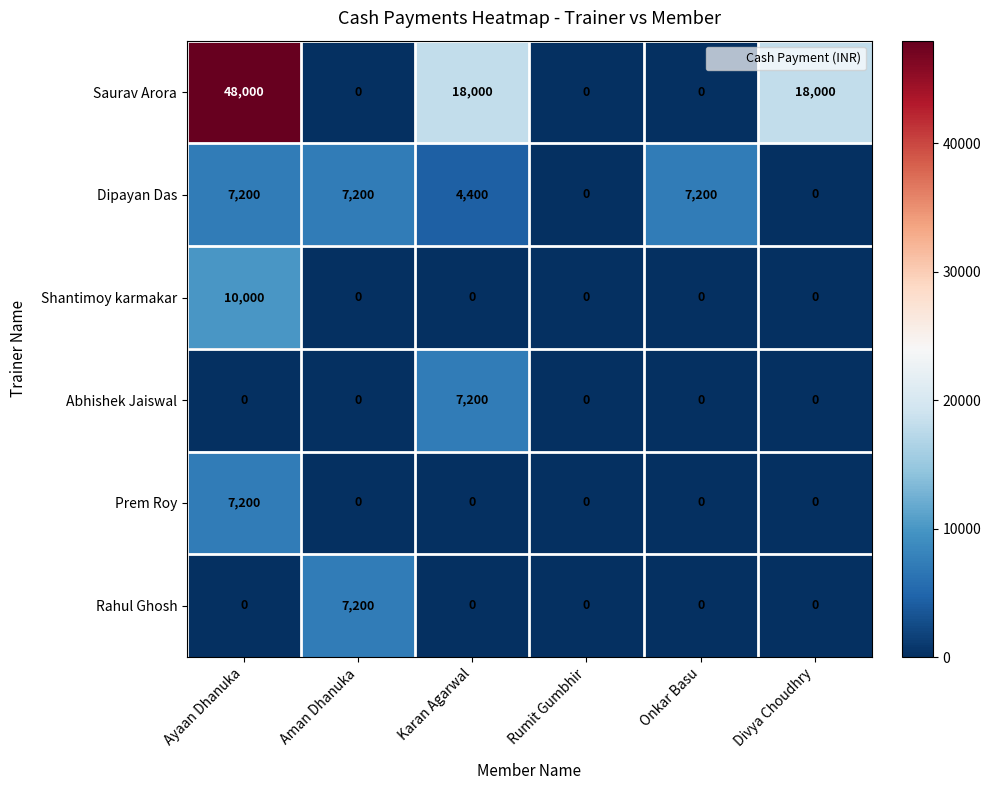

What is the maximum value shown in the chart?

48000